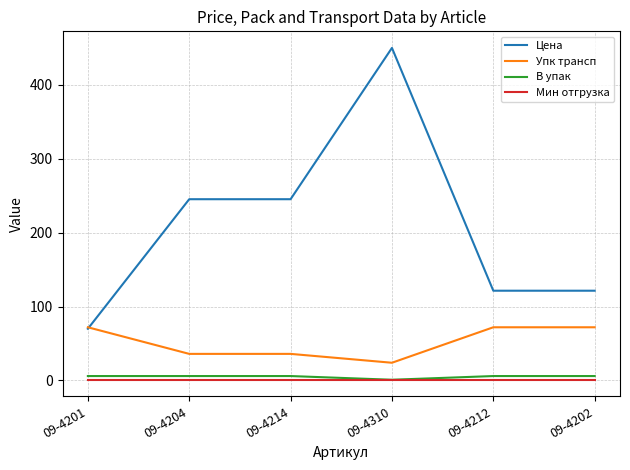

Which series has the largest total across all categories?

Цена